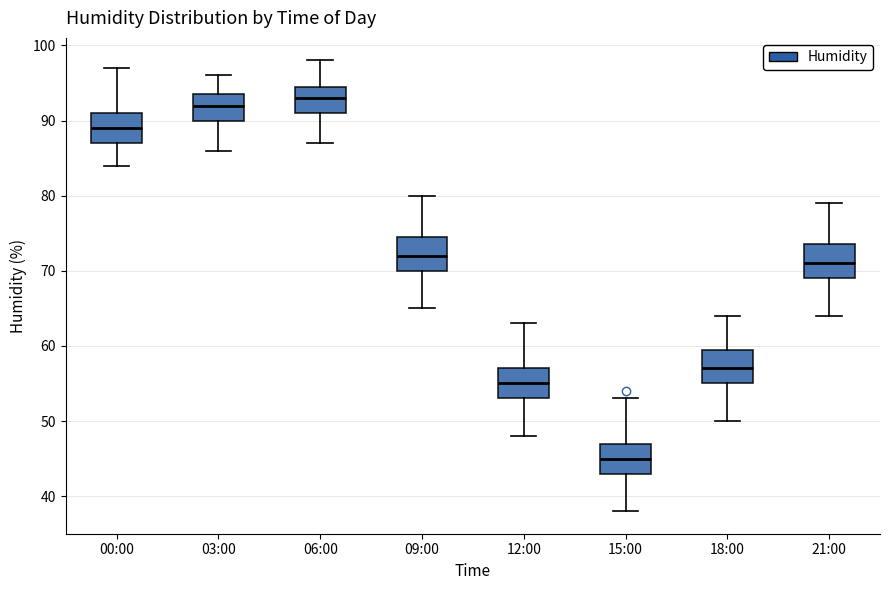

Reading left to right, transcribe this box plot: for each box, give where its median line is, the range the box spans, and where its two whiskers end, as read against the y-axis. The values are not printed on the chart, so give them approximately, as read against the axis.

00:00: median 89, box 87 to 91, whiskers 84 to 97
03:00: median 92, box 90 to 94, whiskers 86 to 96
06:00: median 93, box 91 to 95, whiskers 87 to 98
09:00: median 72, box 70 to 75, whiskers 65 to 80
12:00: median 55, box 53 to 57, whiskers 48 to 63
15:00: median 45, box 43 to 47, whiskers 38 to 53
18:00: median 57, box 55 to 60, whiskers 50 to 64
21:00: median 71, box 69 to 74, whiskers 64 to 79